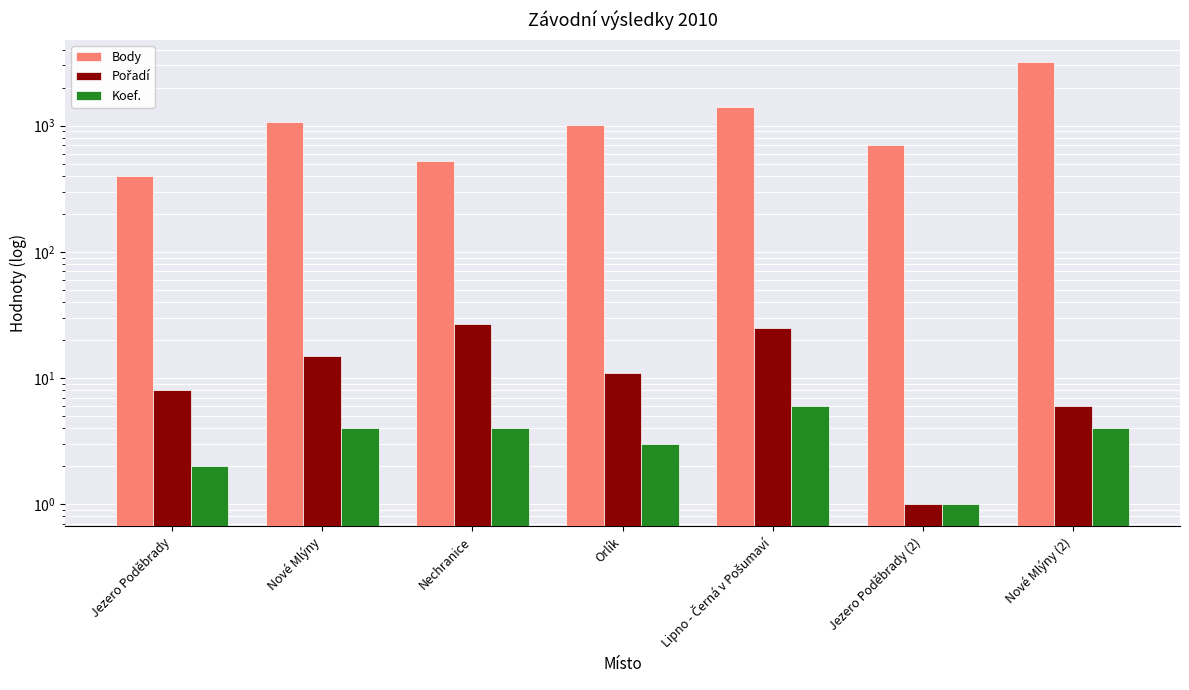

What is the difference between the highest and lowest values at Orlík?

1012